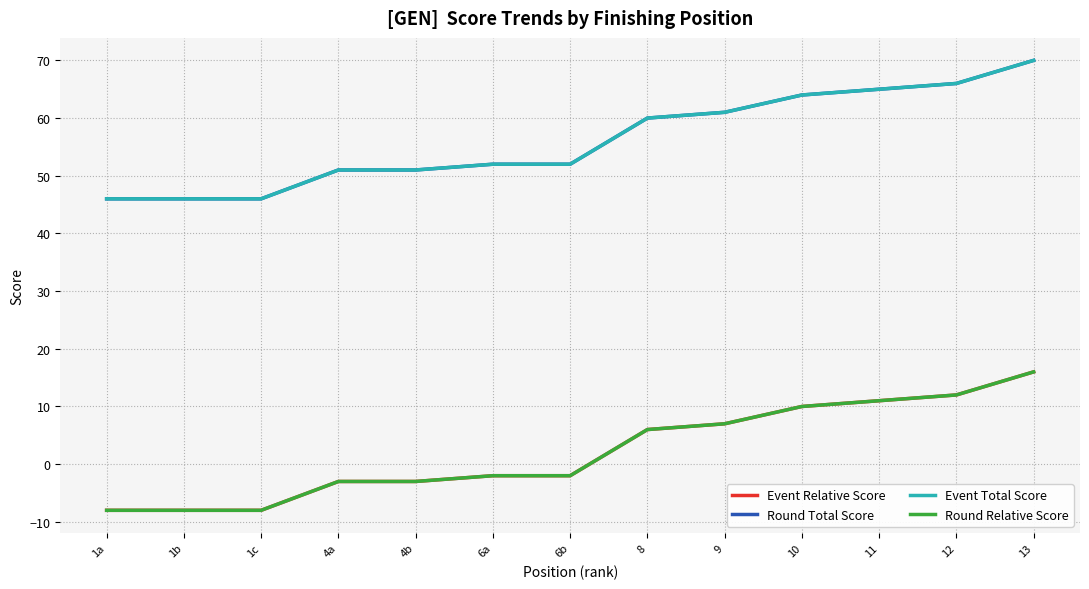

Is this an area chart (filled region under the line)?

No